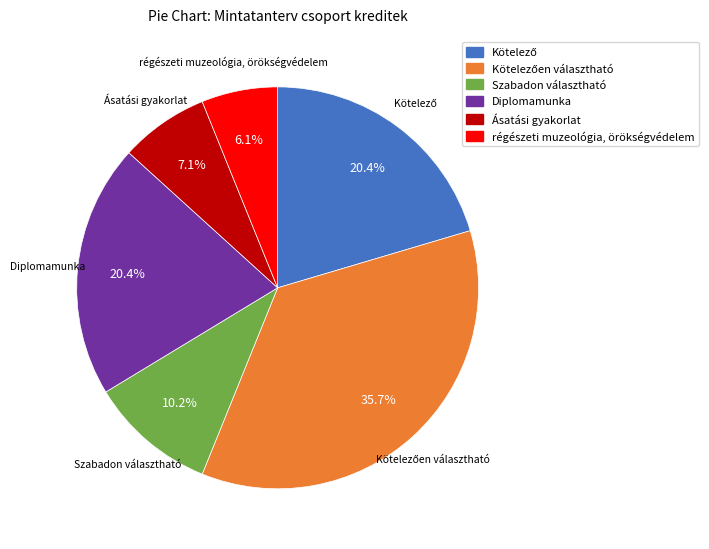

Which category has the smallest portion of the pie?

régészeti muzeológia, örökségvédelem